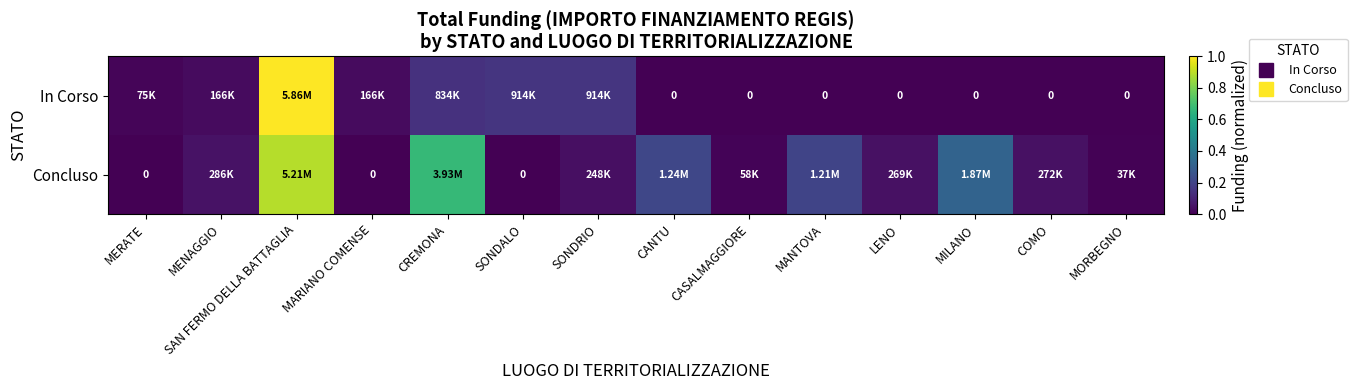

Is it true that In Corso equals 0.2 at SONDRIO?

True